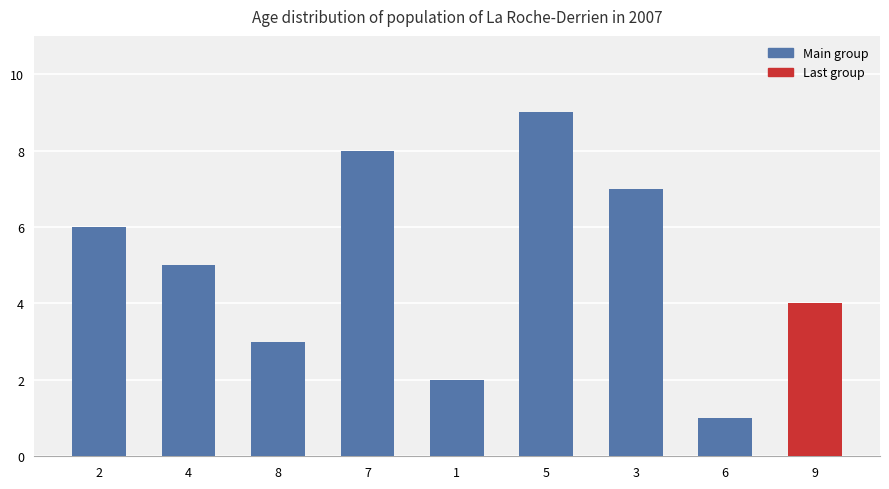

How many values are between 3 and 7?

5